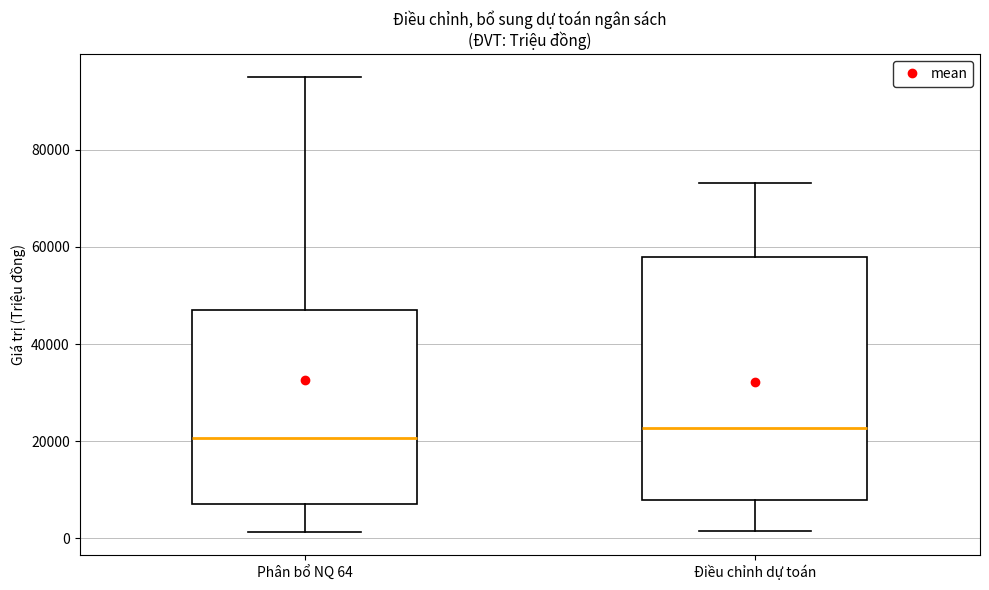

Reading left to right, read every box against the y-axis: the position of its median line, the range the box covers, and the ends of its whiskers. The values are not printed on the chart, so give them approximately, as read against the axis.

Phân bổ NQ 64: median 20000, box 8000 to 46000, whiskers 2000 to 94000
Điều chỉnh dự toán: median 22000, box 8000 to 58000, whiskers 2000 to 74000